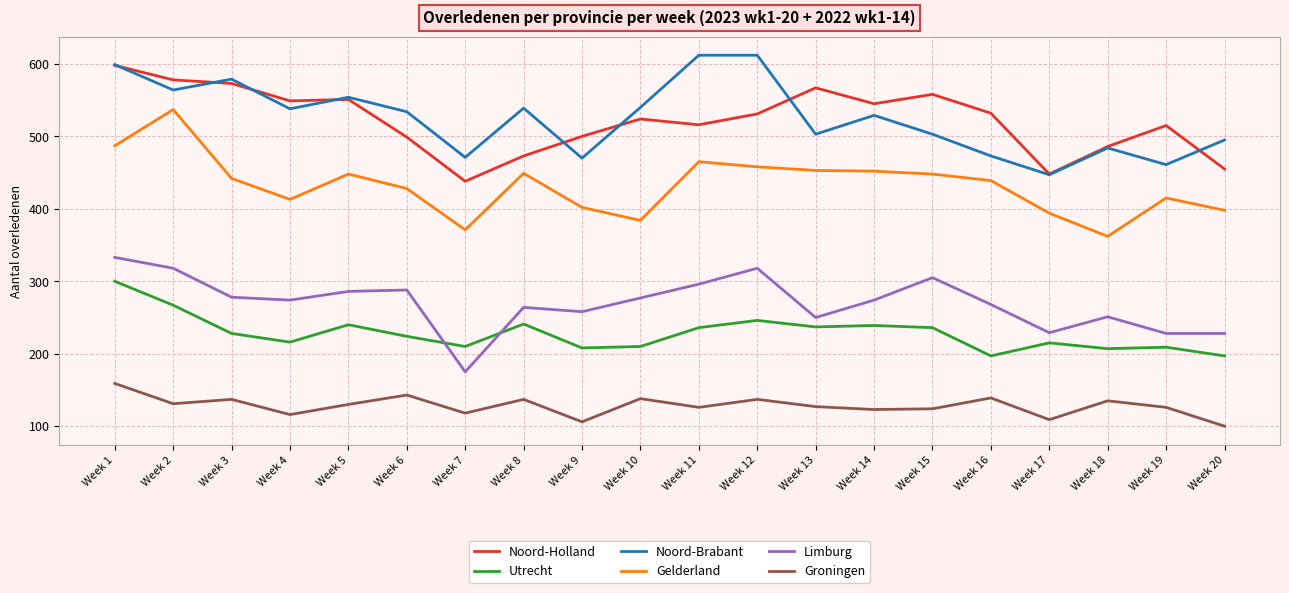

True or false: Utrecht and Limburg cross at least once.

True